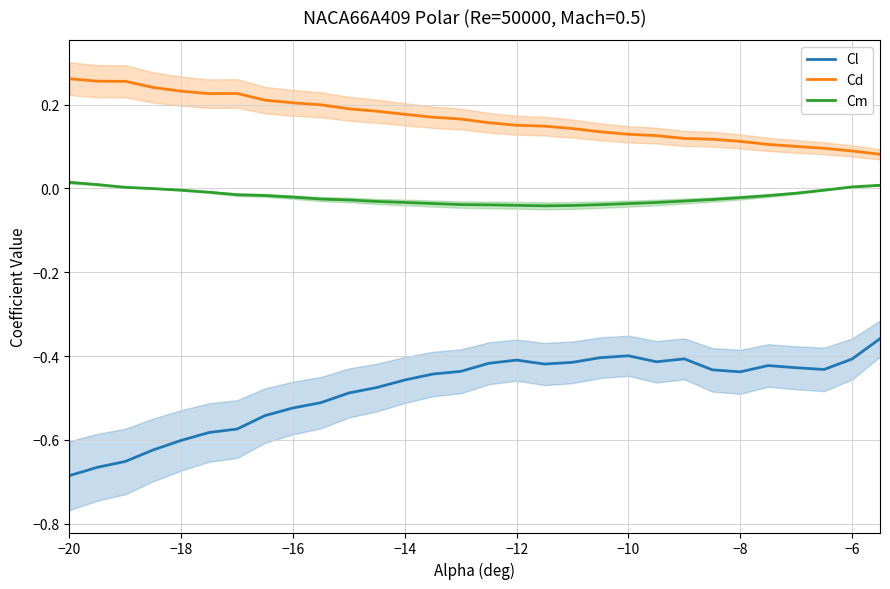

What is the highest value of the Cl series?

-0.4